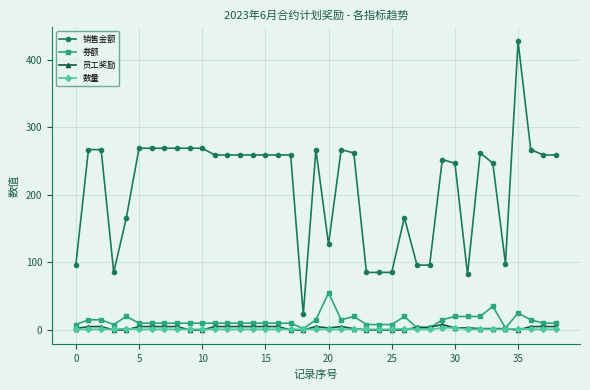

True or false: 销售金额 has more than 0 points higher than both neighbors.

True